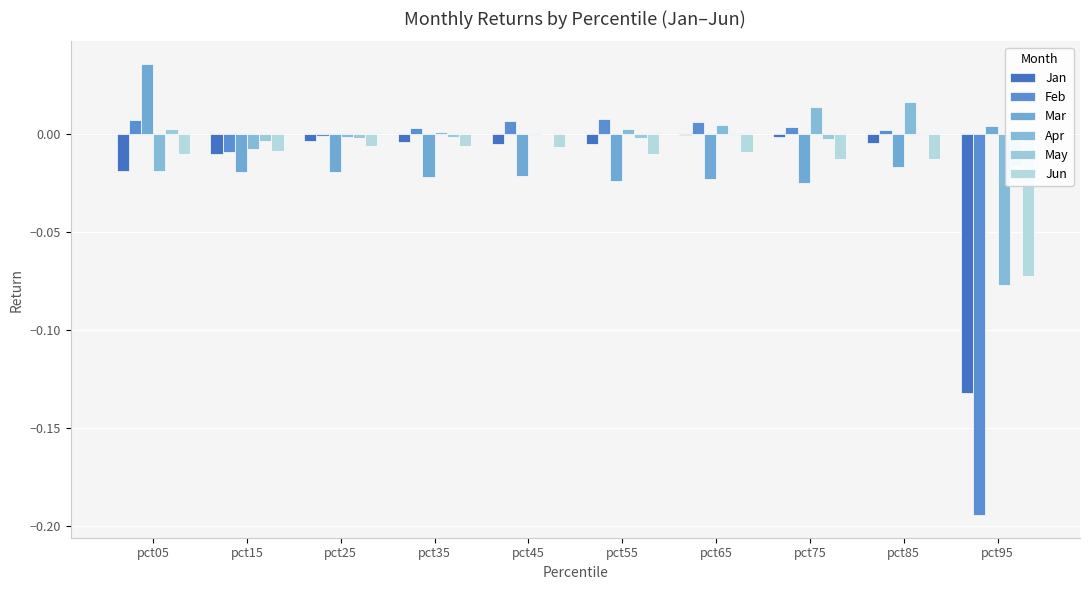

At which label does Mar first exceed 0?

pct05